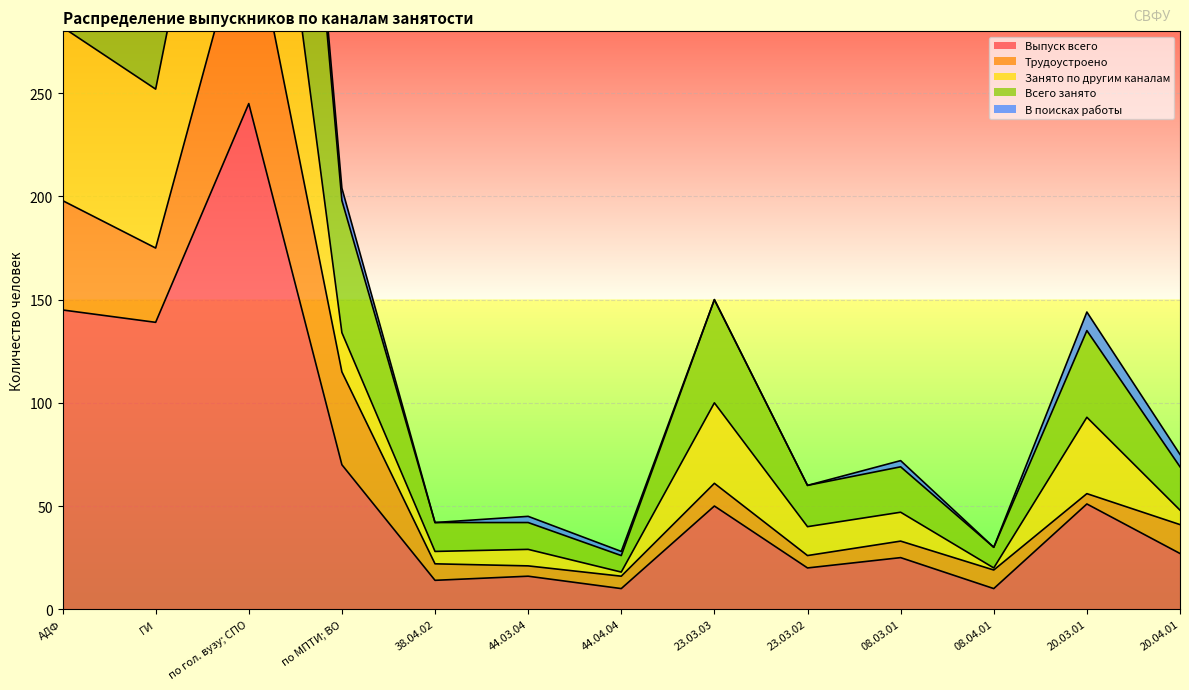

At which category is the sum across all series the highest?

по гол. вузу; СПО